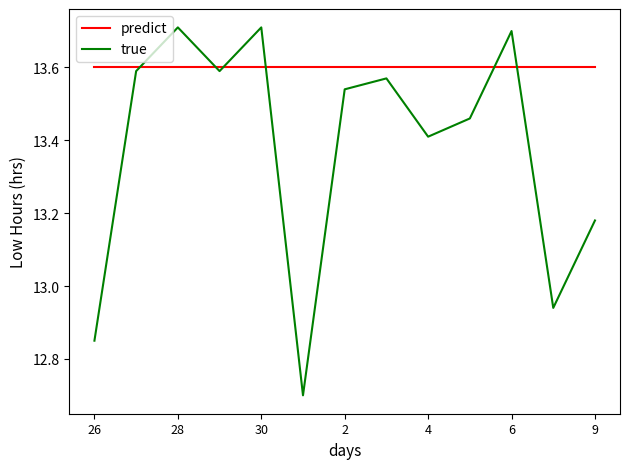

What is the label of the 9th point from the left?

4